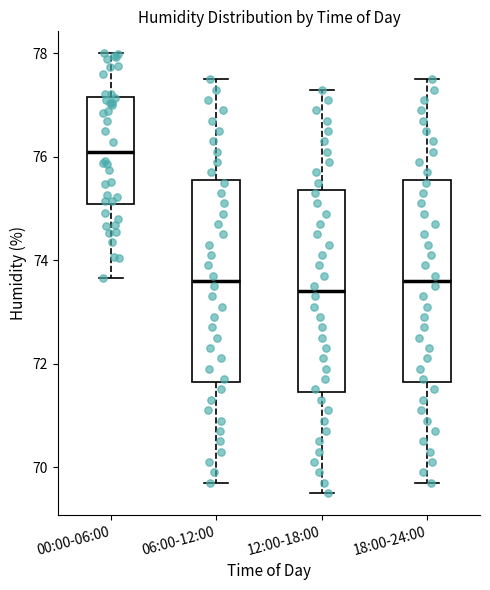

Where does the lower whisker of the box for 00:00-06:00 end on the y-axis? The values are not printed on the chart, so give them approximately, as read against the axis.

73.6